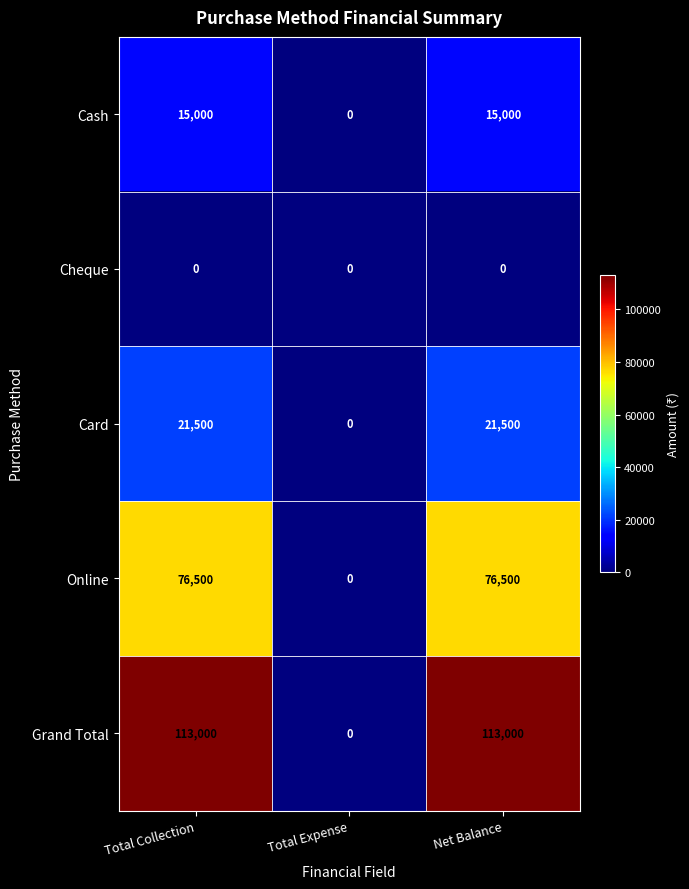

List the series in order of their peak value, lowest first.

Cheque, Cash, Card, Online, Grand Total